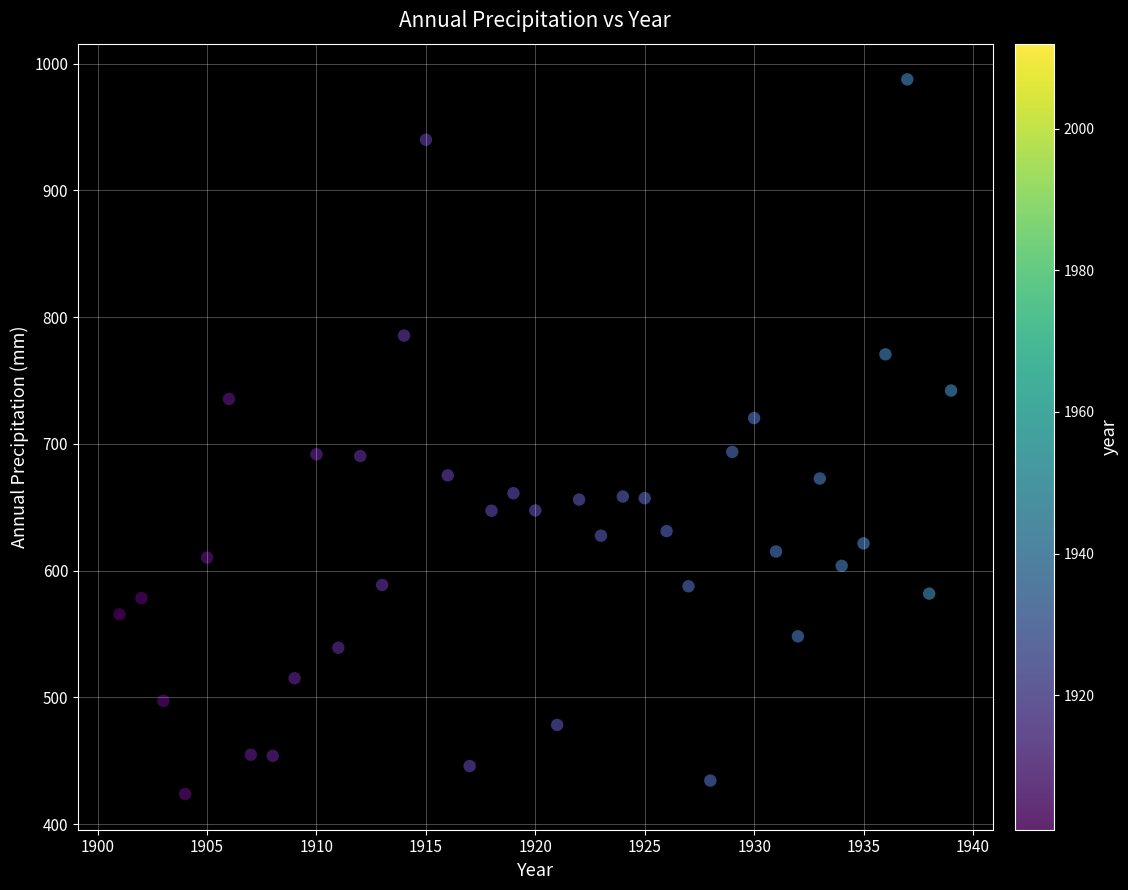

What is the range of X values (max minus min)?

38.0